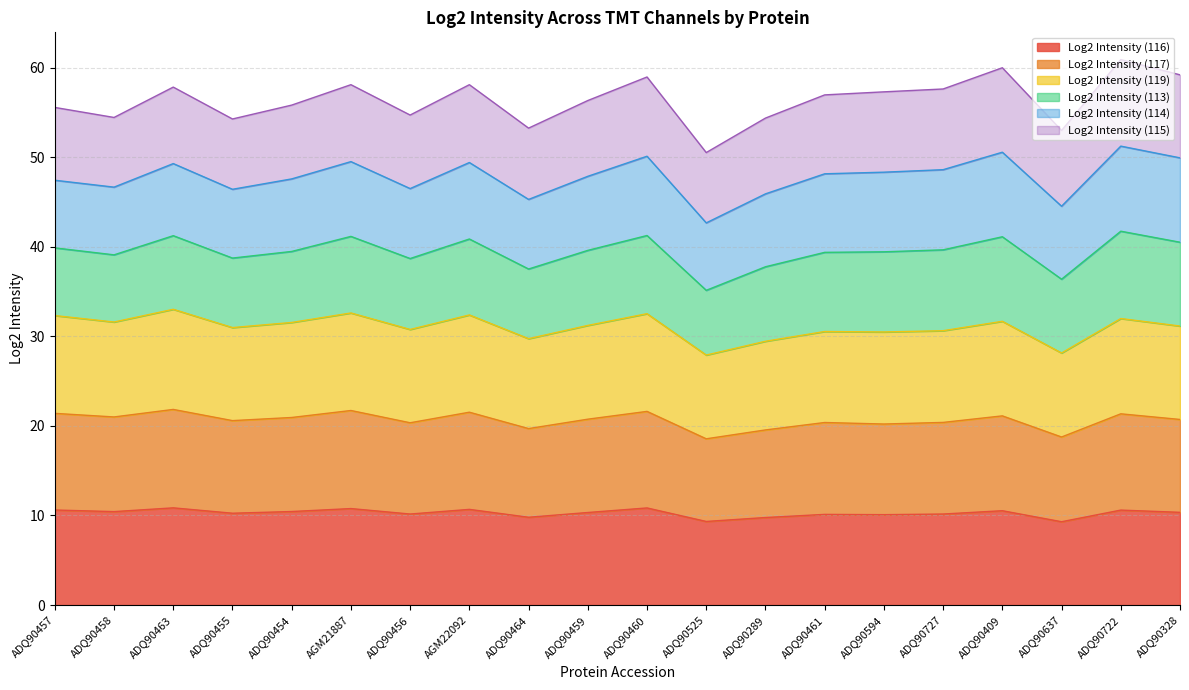

At which label does Log2 Intensity (116) reach its peak?

ADQ90463